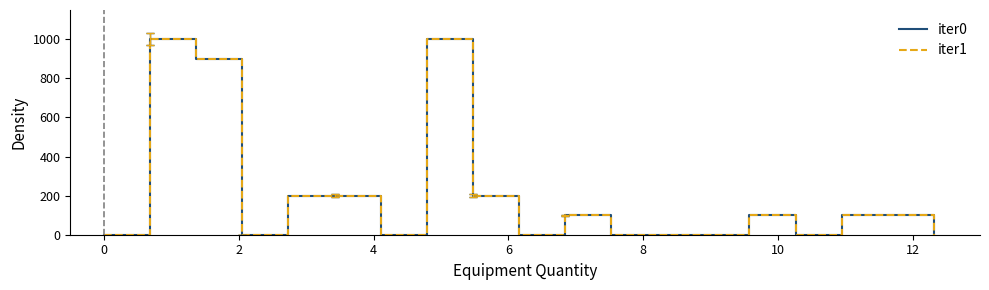

Does the chart have visible grid lines?

No